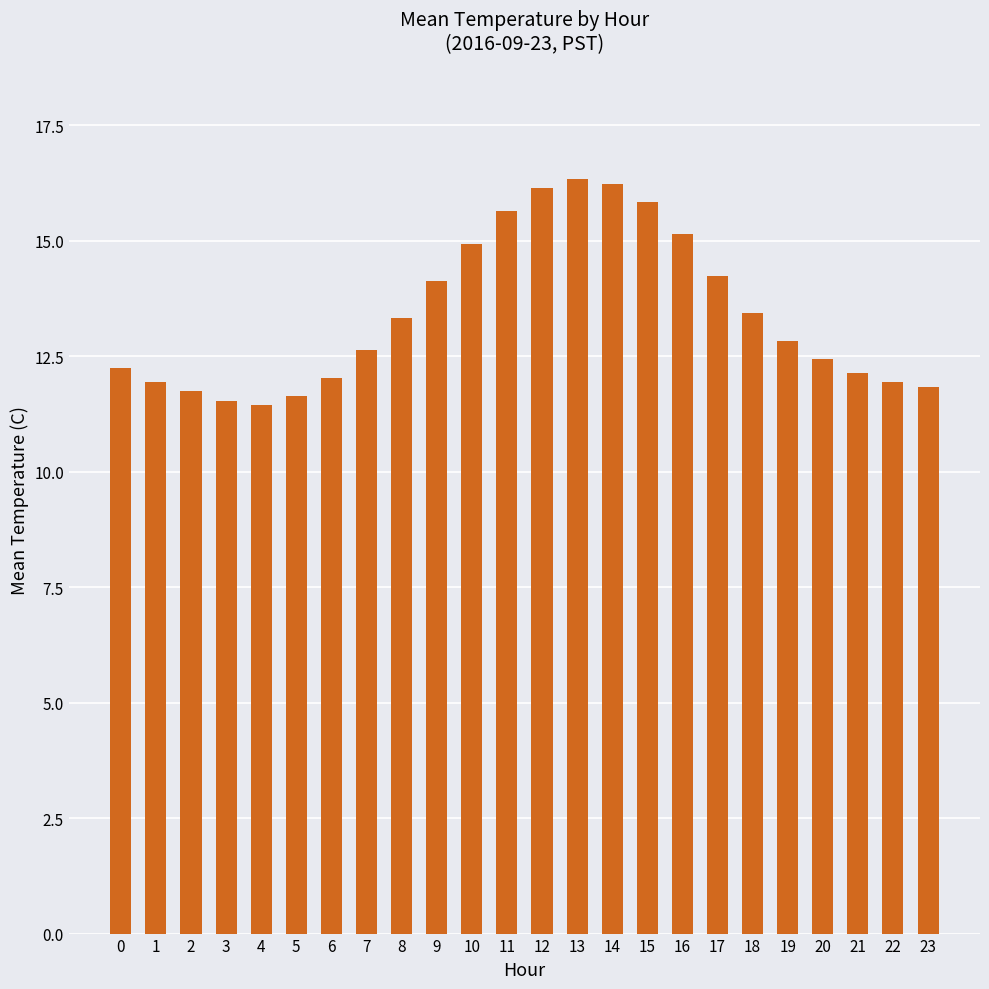

Is it true that the value at 23 is 2.4?

False